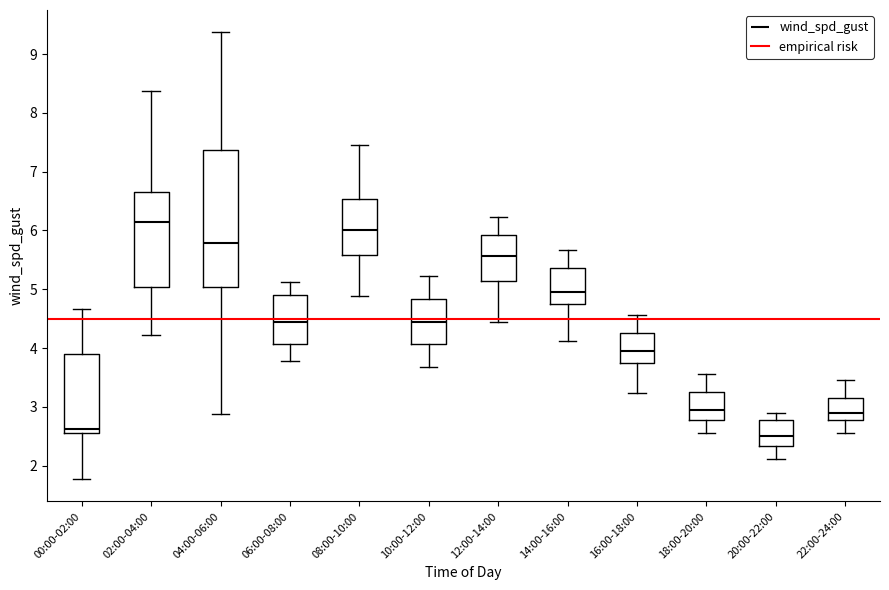

Reading left to right, read every box against the y-axis: the position of its median line, the range the box covers, and the ends of its whiskers. The values are not printed on the chart, so give them approximately, as read against the axis.

00:00-02:00: median 2.6, box 2.5 to 3.9, whiskers 1.8 to 4.7
02:00-04:00: median 6.1, box 5.0 to 6.7, whiskers 4.2 to 8.4
04:00-06:00: median 5.8, box 5.0 to 7.4, whiskers 2.9 to 9.4
06:00-08:00: median 4.4, box 4.1 to 4.9, whiskers 3.8 to 5.1
08:00-10:00: median 6.0, box 5.6 to 6.5, whiskers 4.9 to 7.5
10:00-12:00: median 4.5, box 4.1 to 4.8, whiskers 3.7 to 5.2
12:00-14:00: median 5.6, box 5.1 to 5.9, whiskers 4.5 to 6.2
14:00-16:00: median 5.0, box 4.8 to 5.4, whiskers 4.1 to 5.7
16:00-18:00: median 4.0, box 3.8 to 4.3, whiskers 3.2 to 4.6
18:00-20:00: median 3.0, box 2.8 to 3.3, whiskers 2.6 to 3.6
20:00-22:00: median 2.5, box 2.3 to 2.8, whiskers 2.1 to 2.9
22:00-24:00: median 2.9, box 2.8 to 3.1, whiskers 2.6 to 3.5